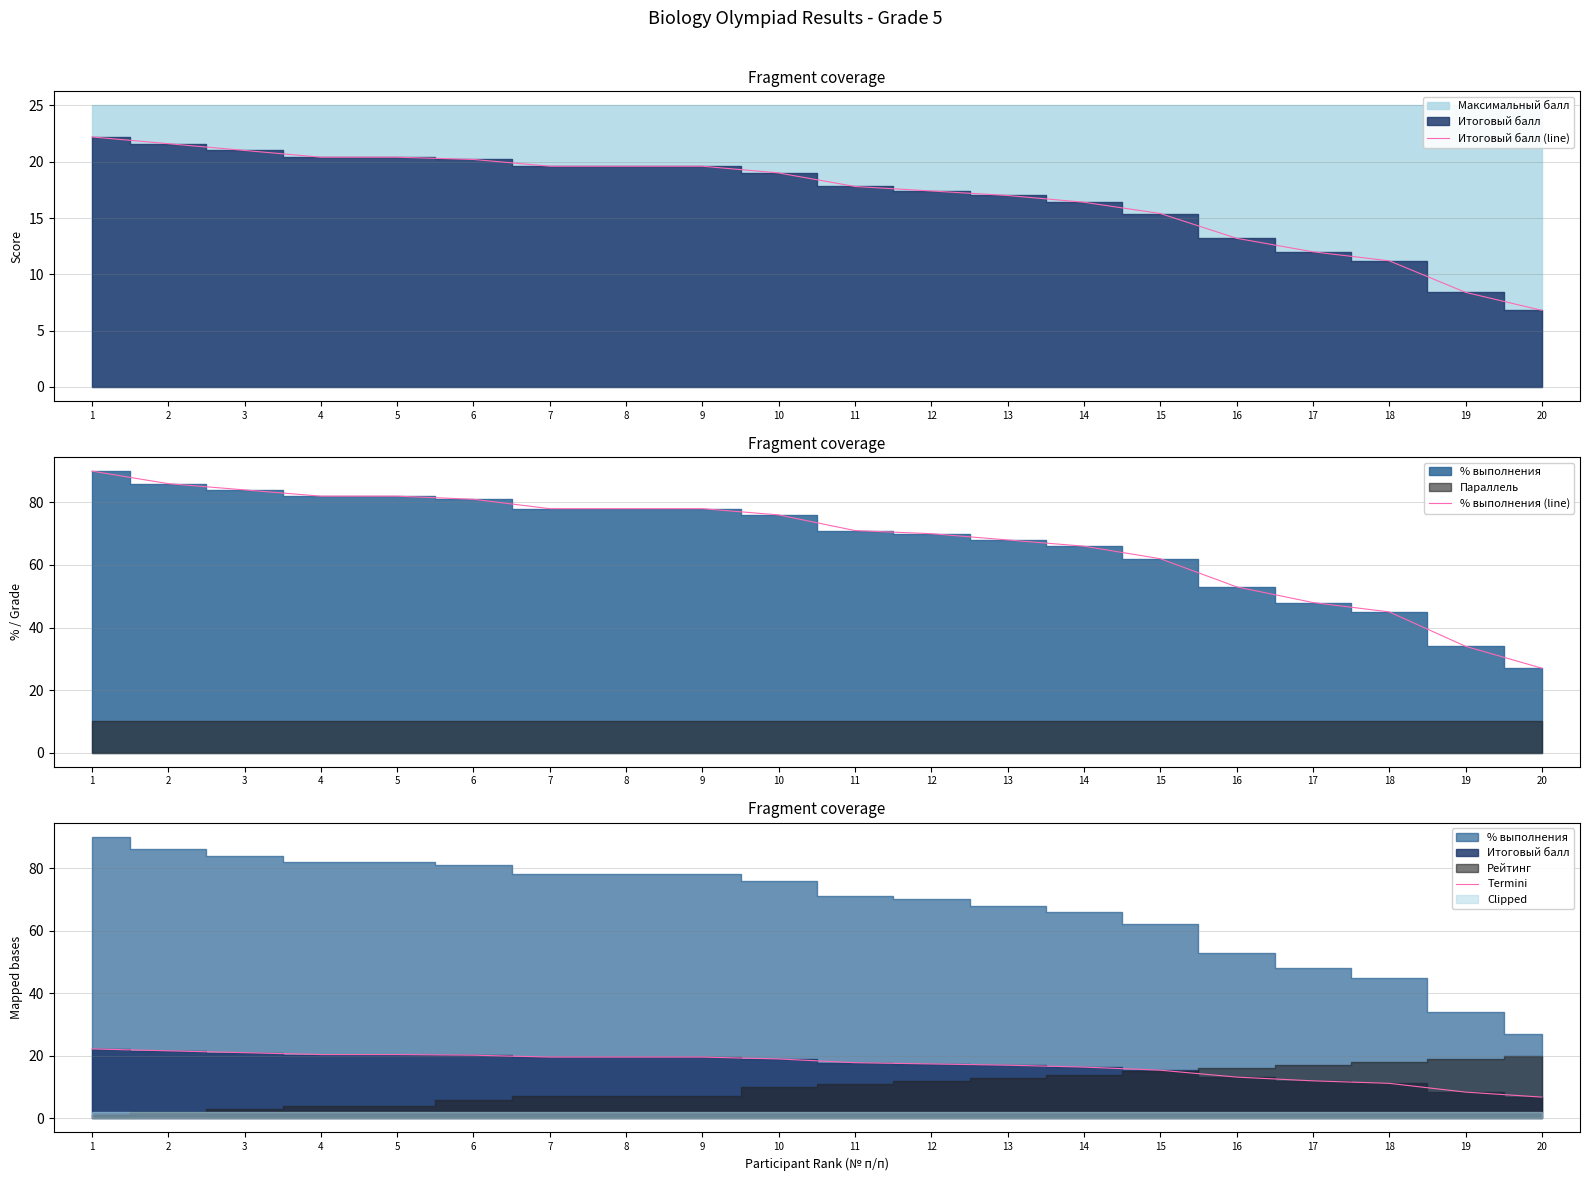

Reading left to right, what are all the values shown in this chart?

Итоговый балл (line): 1=22.2	2=21.6	3=21.0	4=20.4	5=20.4	6=20.2	7=19.6	8=19.6	9=19.6	10=19.0	11=17.8	12=17.4	13=17.0	14=16.4	15=15.4	16=13.2	17=12.0	18=11.2	19=8.4	20=6.8
% выполнения (line): 1=90.0	2=86.0	3=84.0	4=82.0	5=82.0	6=81.0	7=78.0	8=78.0	9=78.0	10=76.0	11=71.0	12=70.0	13=68.0	14=66.0	15=62.0	16=53.0	17=48.0	18=45.0	19=34.0	20=27.0
Termini: 1=22.2	2=21.6	3=21.0	4=20.4	5=20.4	6=20.2	7=19.6	8=19.6	9=19.6	10=19.0	11=17.8	12=17.4	13=17.0	14=16.4	15=15.4	16=13.2	17=12.0	18=11.2	19=8.4	20=6.8